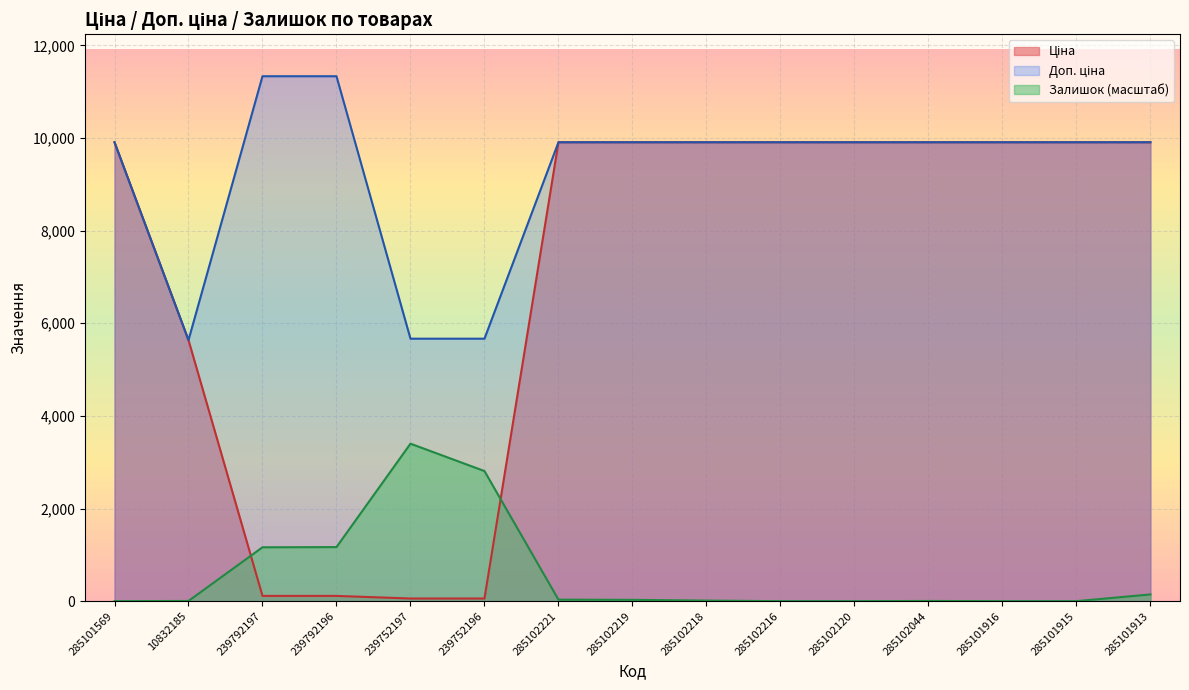

True or false: Ціна and Доп. ціна intersect in this chart.

False